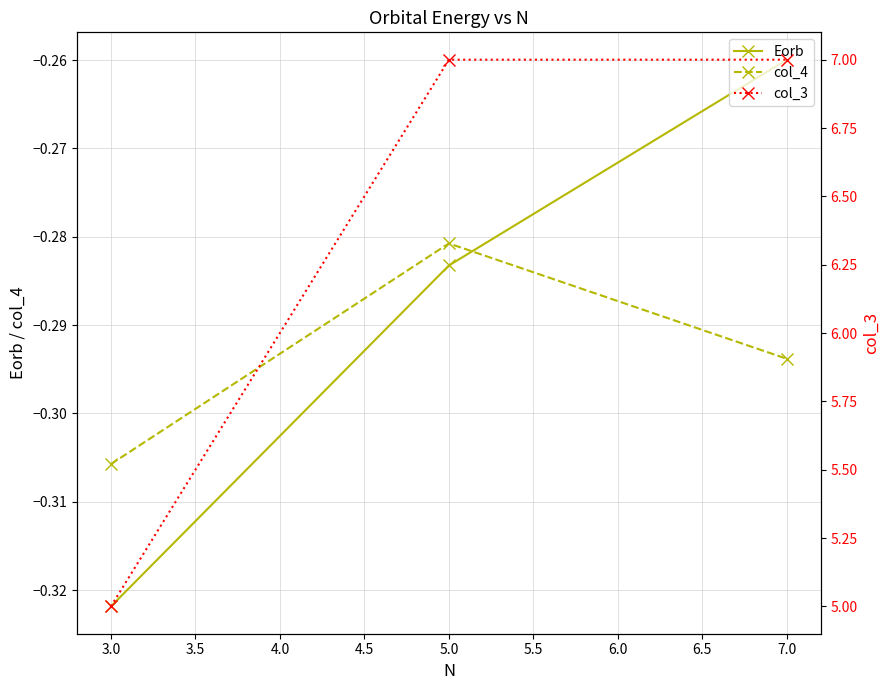

Count the col_3 values in the range 5 to 7.

3